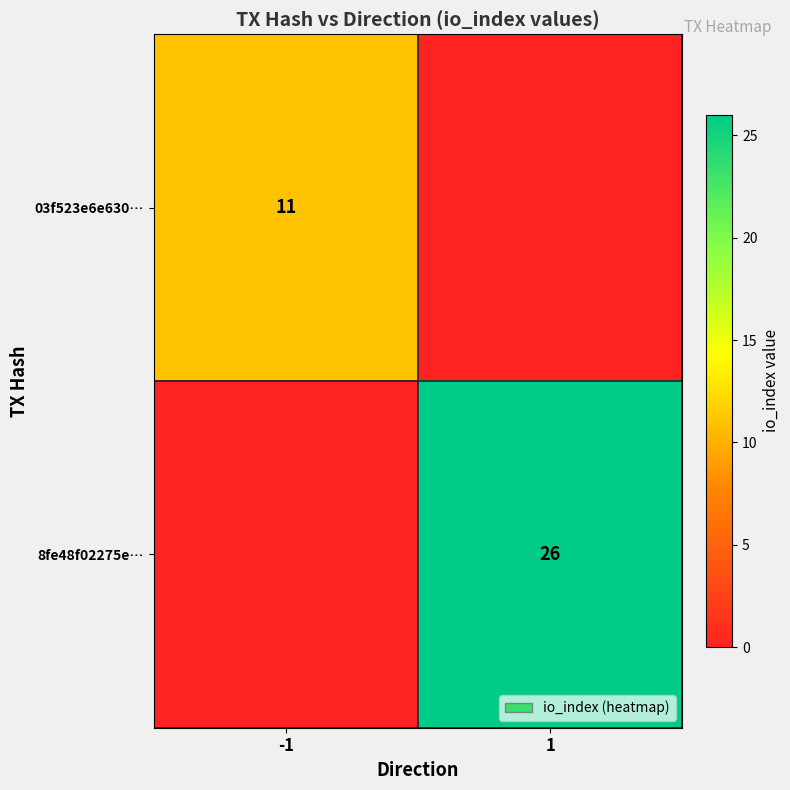

Is it true that 8fe48f02275e… equals 37 at 1?

False